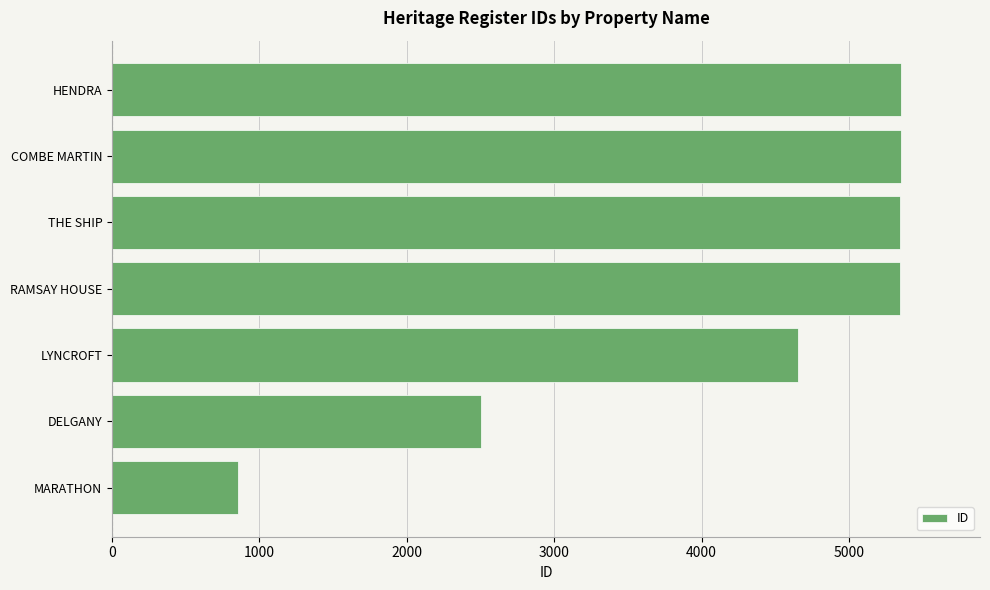

What is the ratio of the value at DELGANY to the value at COMBE MARTIN?

0.5